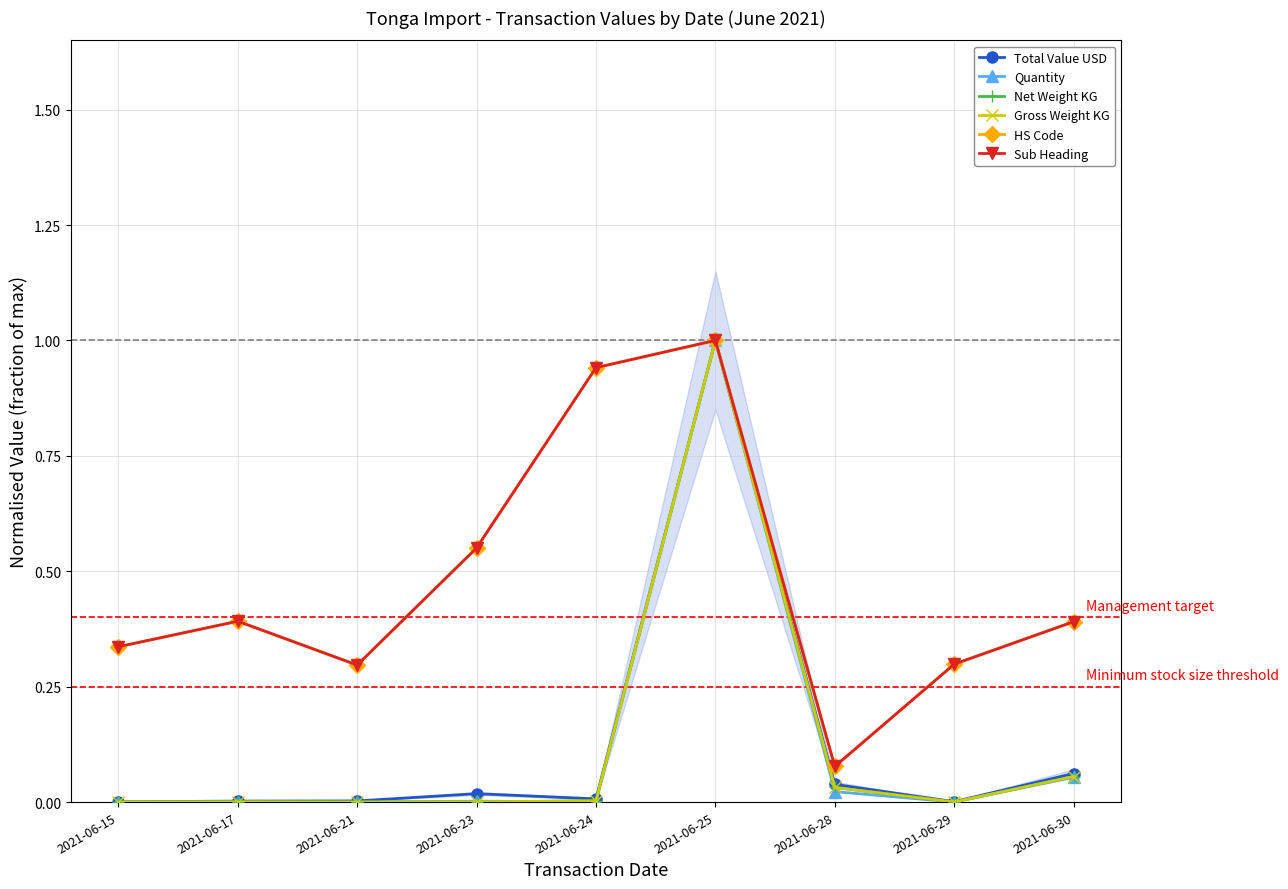

What is the total value across all series at 2021-06-17?

0.8